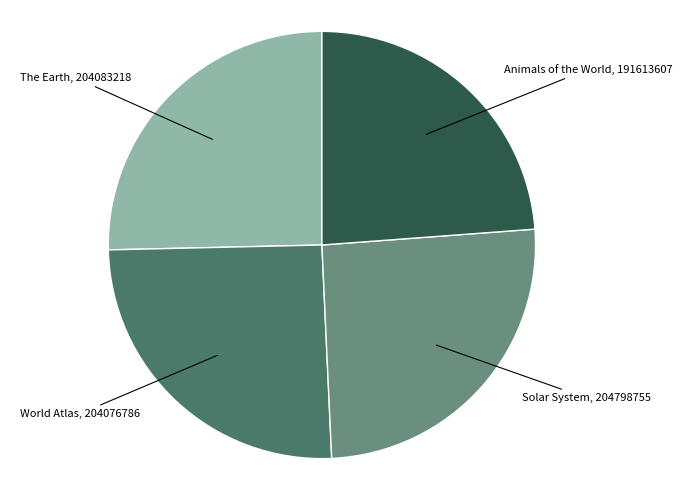

The The Earth, 204083218 slice represents 25% of the pie. True or false?

True